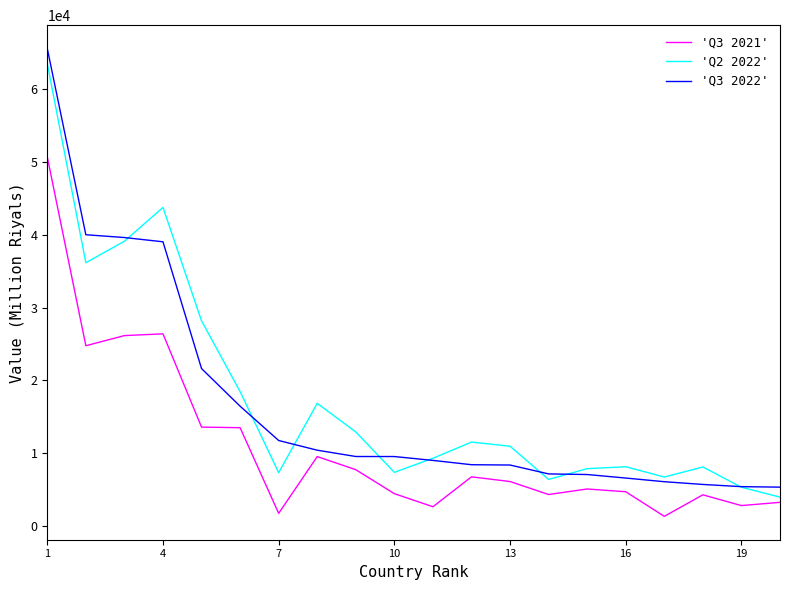

Which series has the largest range (max minus min)?

'Q3 2022'